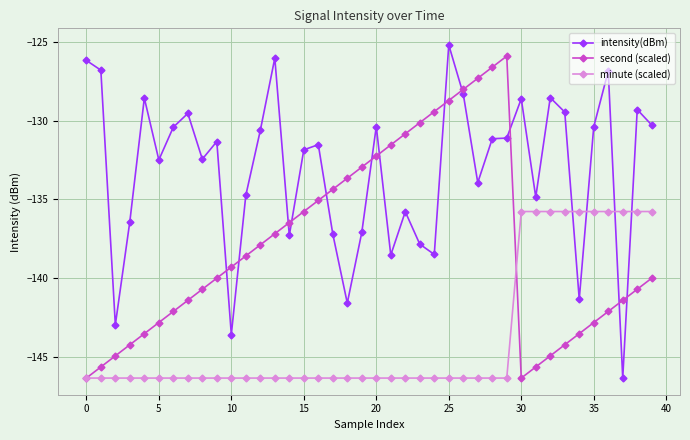

Rank the series by their average value, from lowest to highest.

minute (scaled), second (scaled), intensity(dBm)